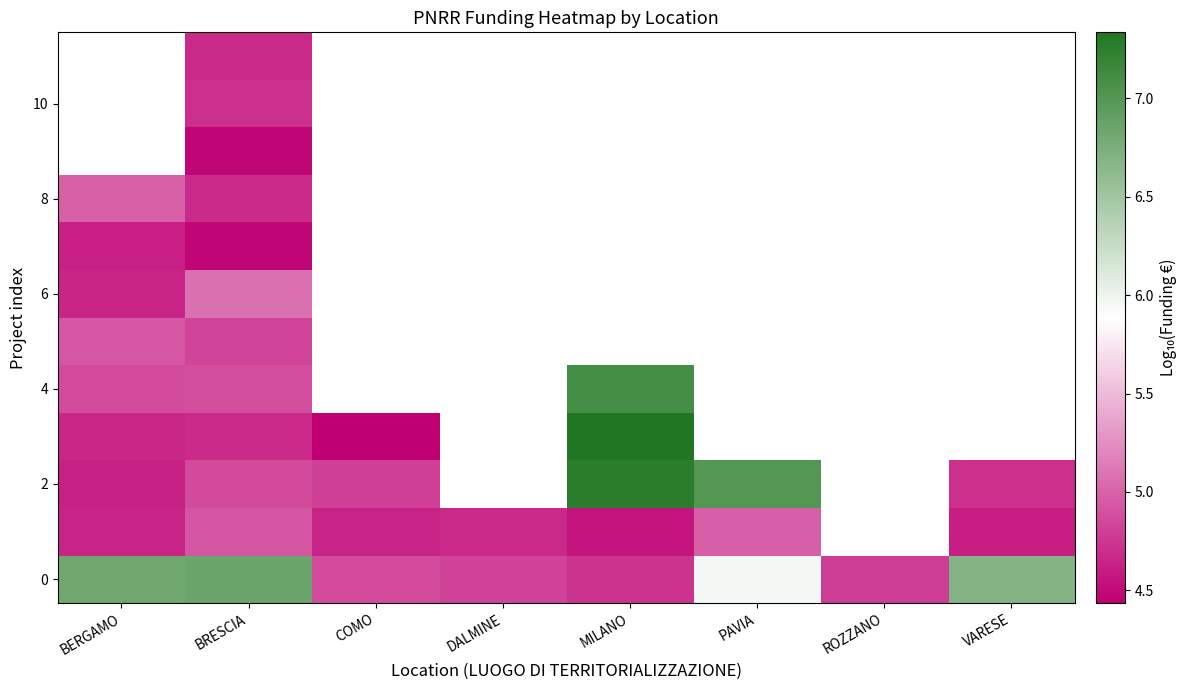

At how many categories does at least one series exceed 6?

5